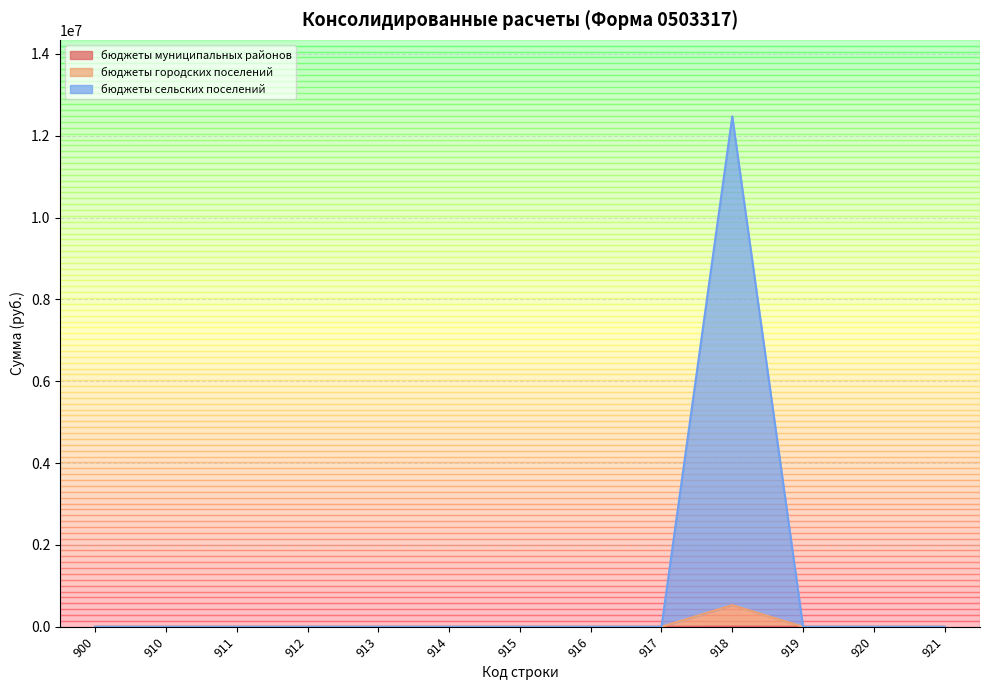

Between 900 and 910, which is larger?

900